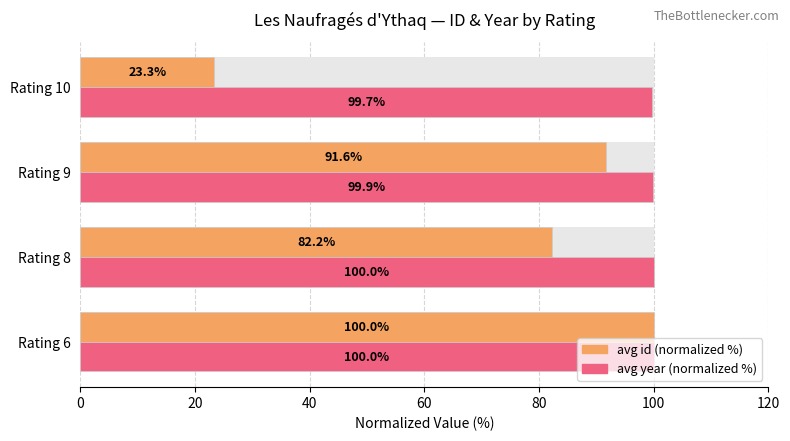

What is the maximum value for avg year (normalized %)?

100.0